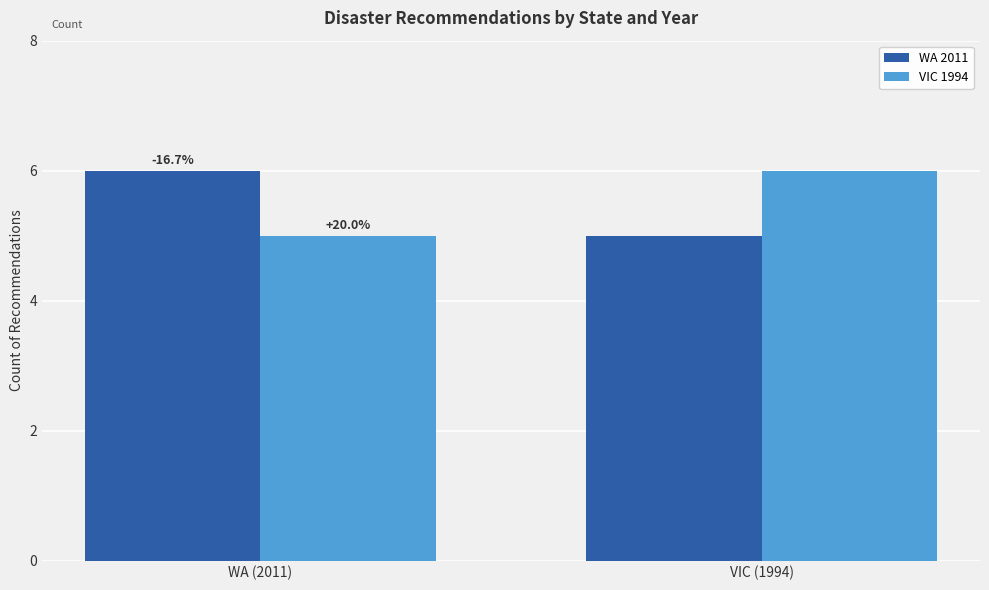

At how many categories does at least one series exceed 5?

2